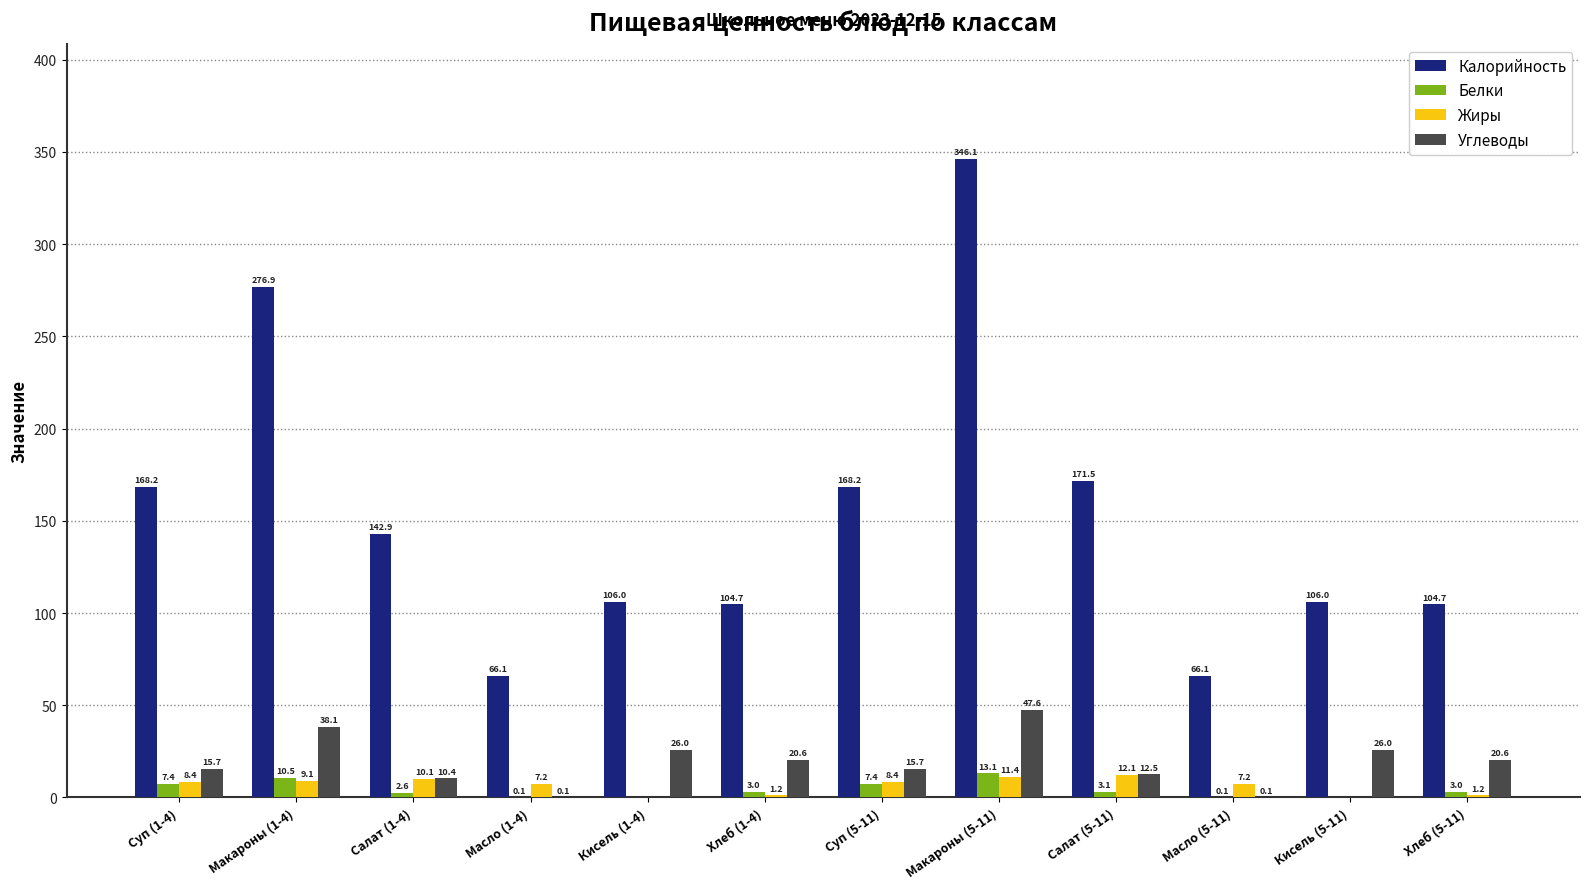

Which series has the widest spread of values?

Калорийность